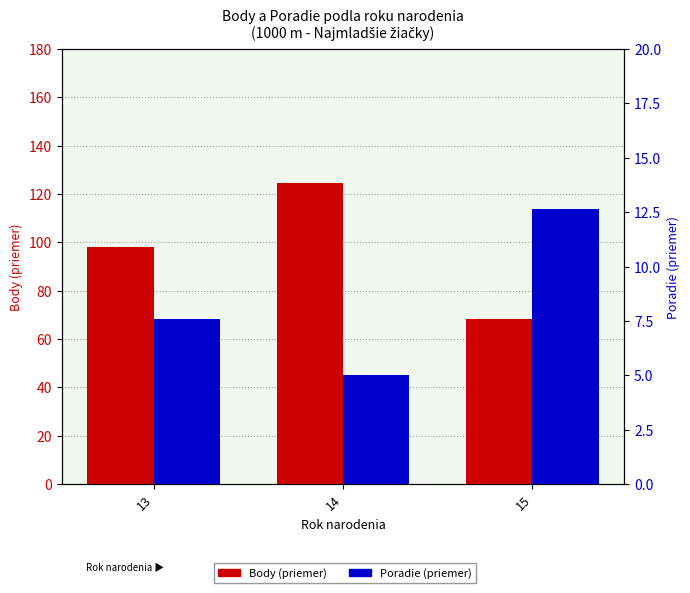

At which label does Body (priemer) first exceed 97?

13